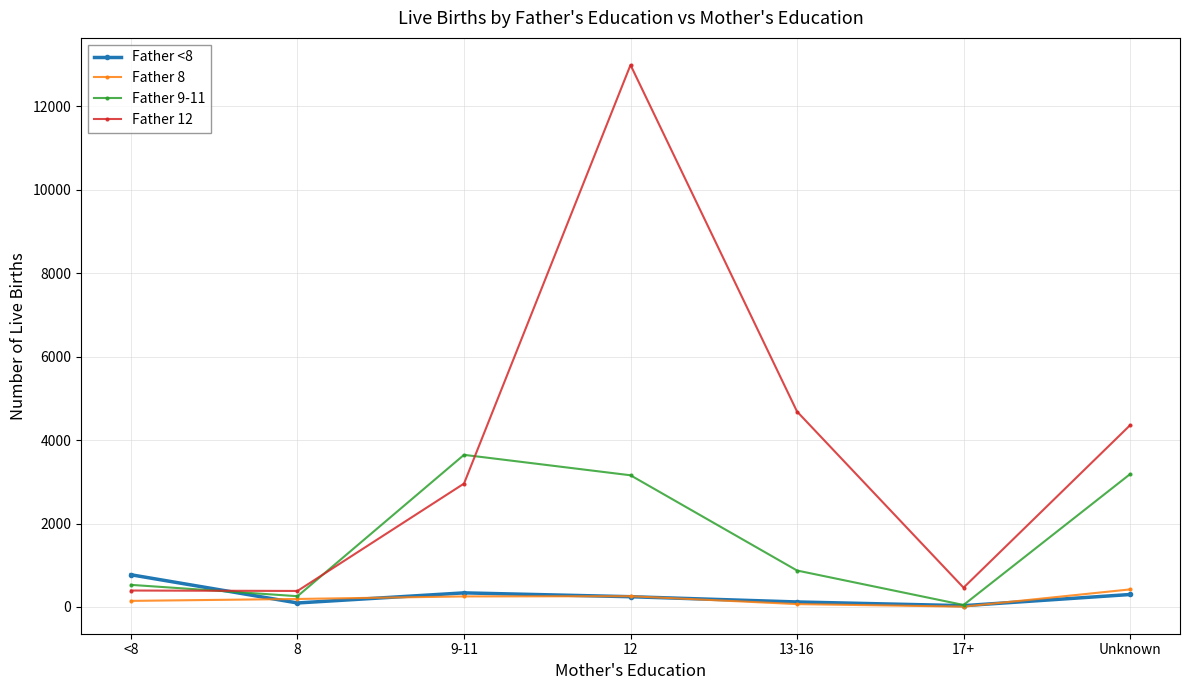

Which series has the largest total across all categories?

Father 12